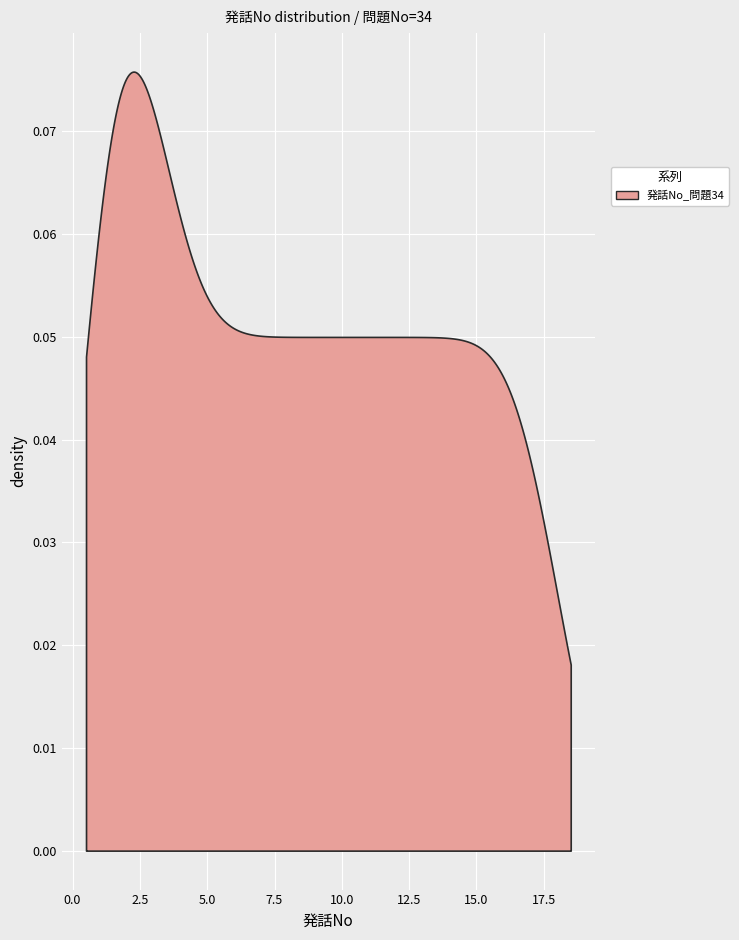

Where does the data first go above 8?

8